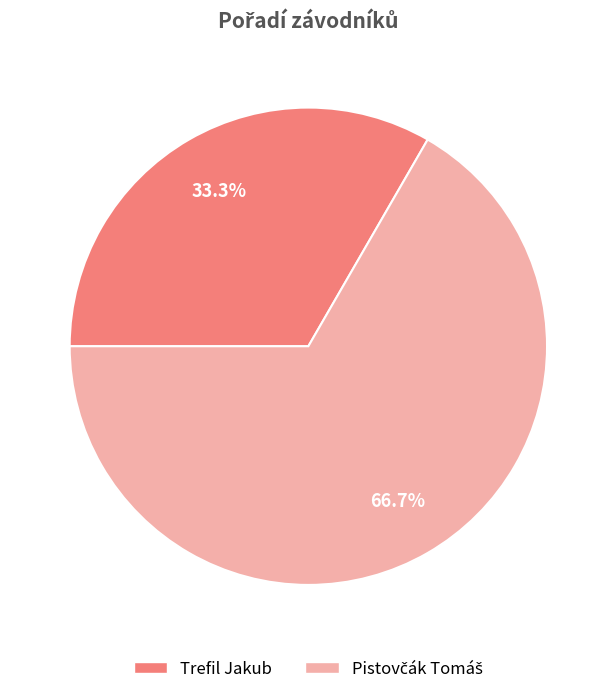

How many segments does this pie chart have?

2